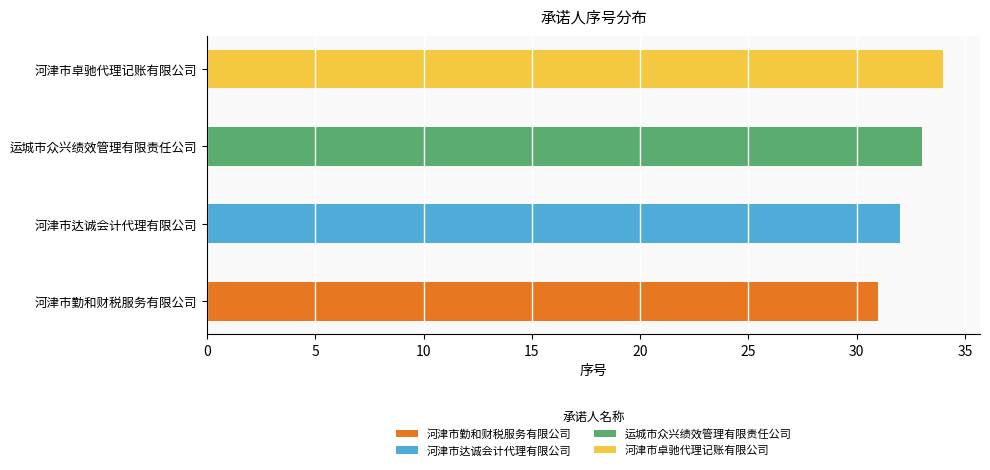

At which label does the data first exceed 33?

河津市卓驰代理记账有限公司